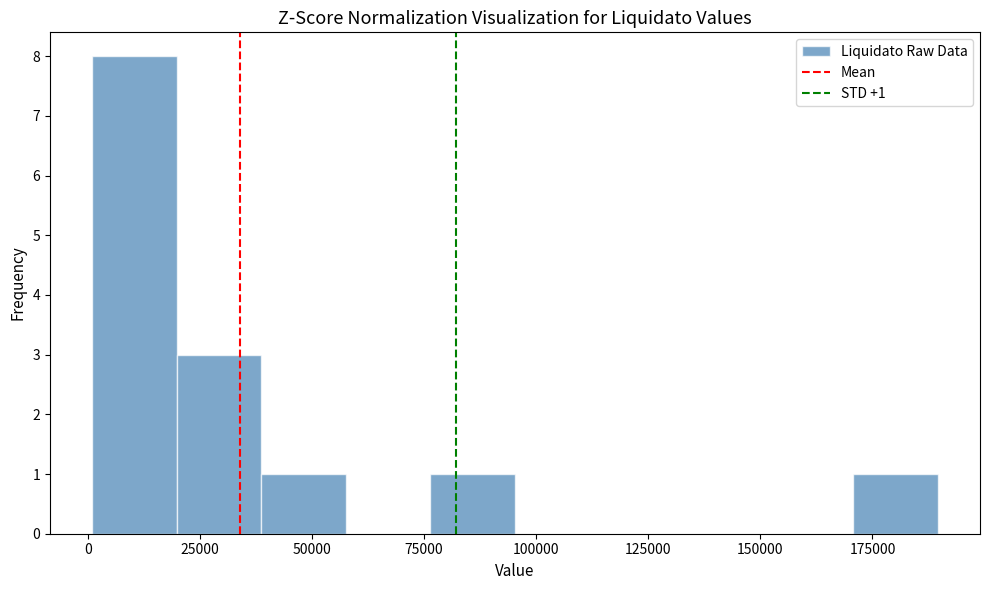

Read against the x-axis, roughly where is the centre of the tallest bar?

10000